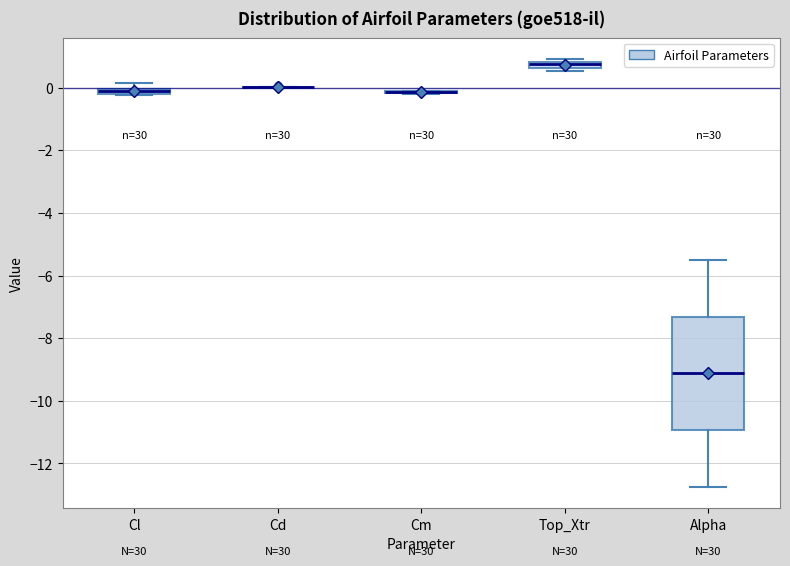

Comparing the boxes themselves (not the whiskers), which one is the tallest?

Alpha